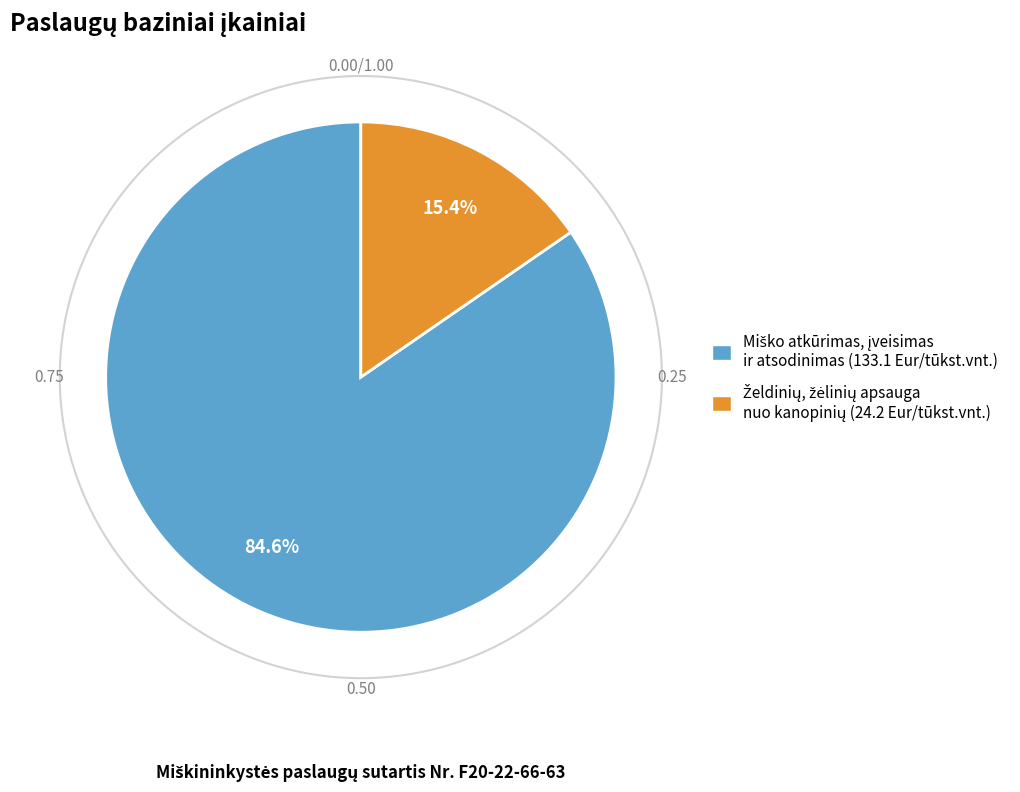

Is there any slice that represents more than half of the pie?

Yes